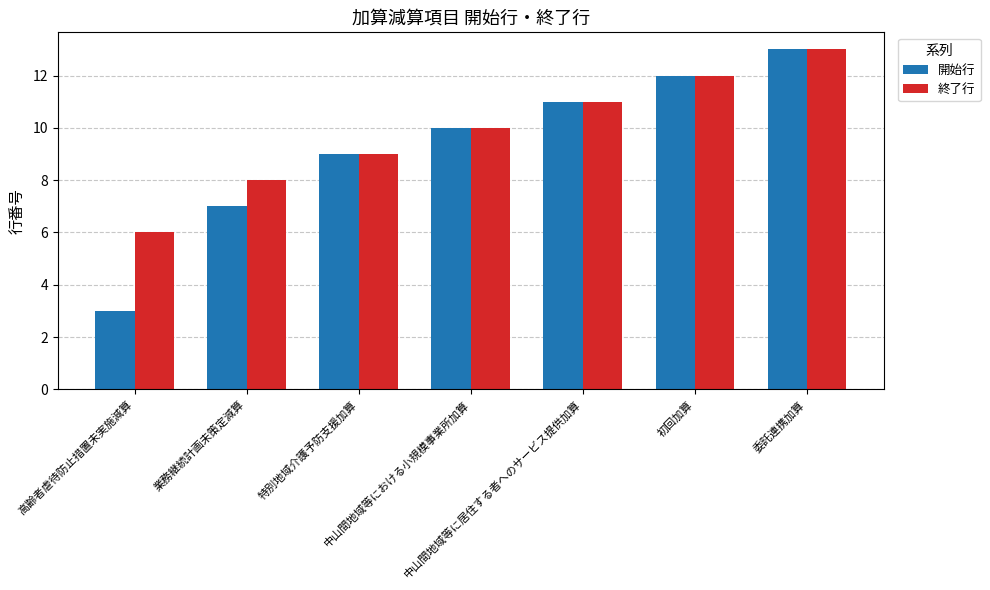

What are all the series names shown in the legend?

開始行, 終了行